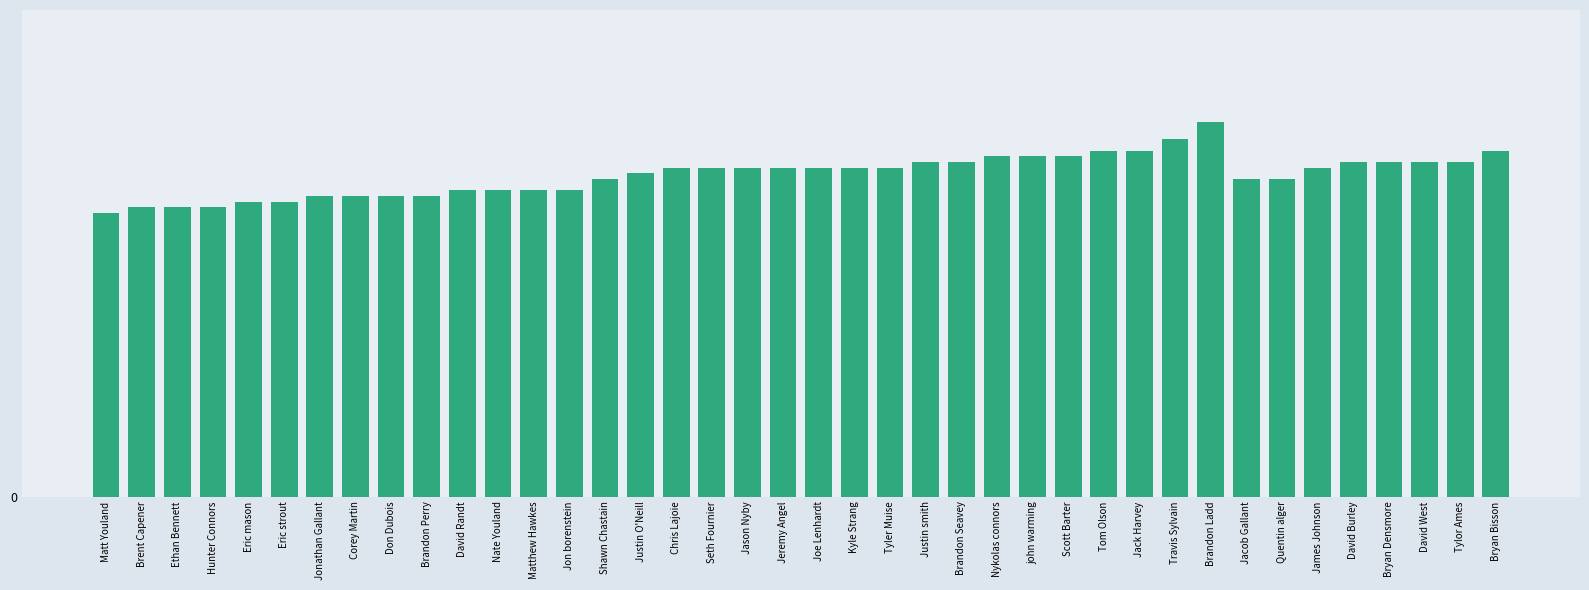

Does the chart contain any negative values?

No